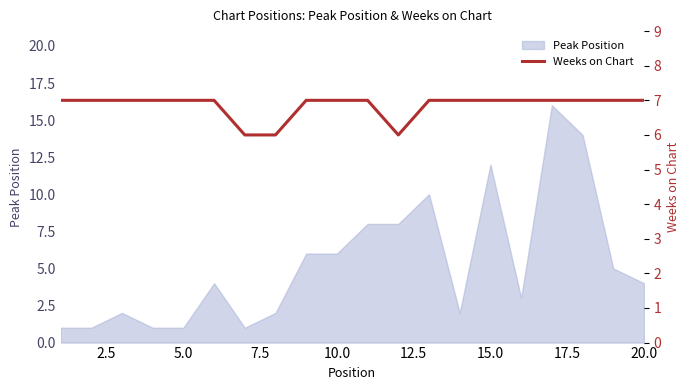

What is the sum of all values?

137